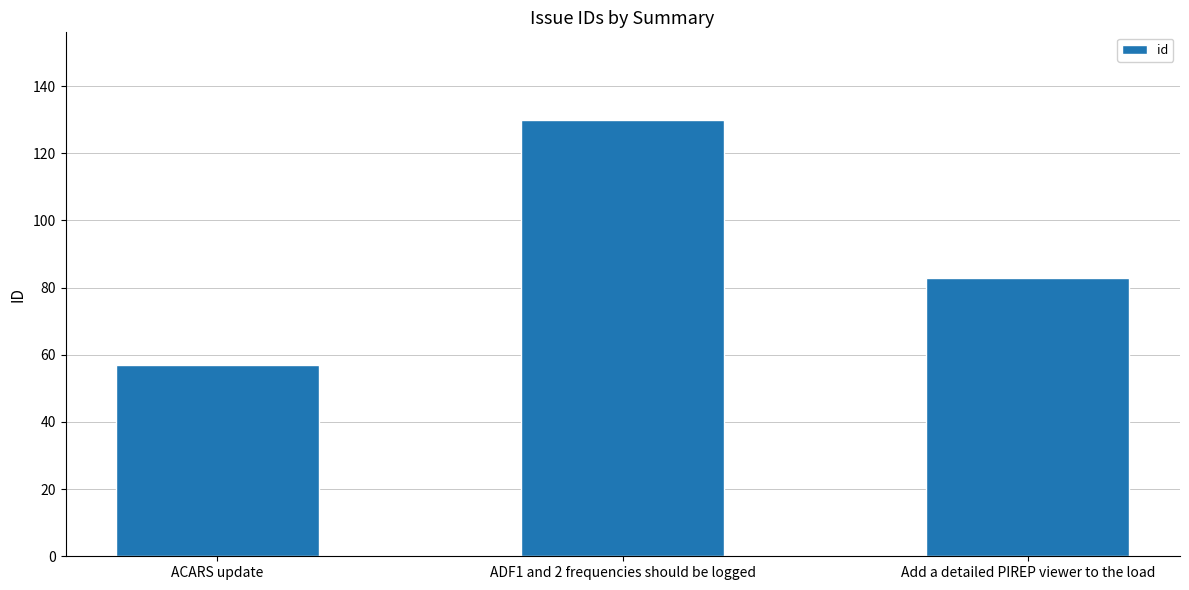

What is the label of the 3rd bar from the right?

ACARS update